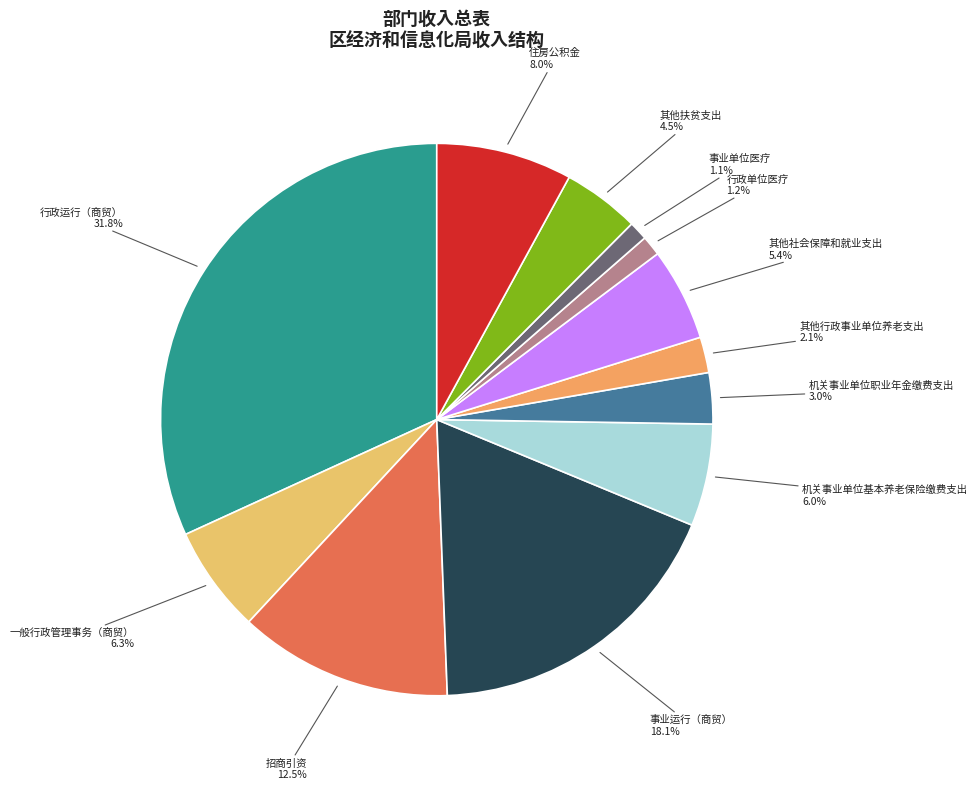

The 机关事业单位职业年金缴费支出 slice represents 10% of the pie. True or false?

False